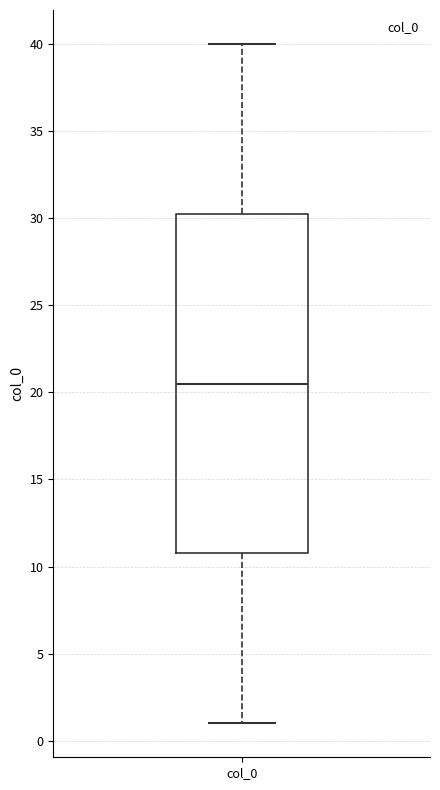

Read this box plot against the y-axis: the position of the median line, the range covered by the box, and the ends of both whiskers. The values are not printed on the chart, so give them approximately, as read against the axis.

median 20.5, box 11.0 to 30.5, whiskers 1.0 to 40.0